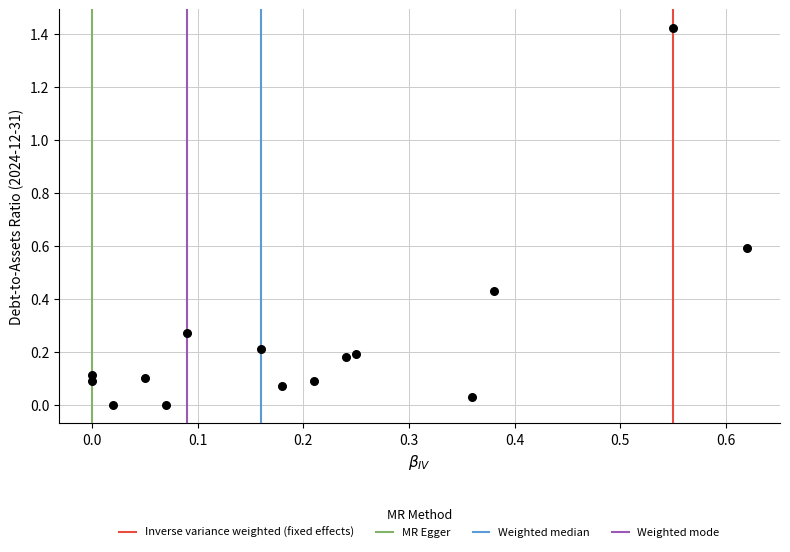

What is the range of X values (max minus min)?

0.6